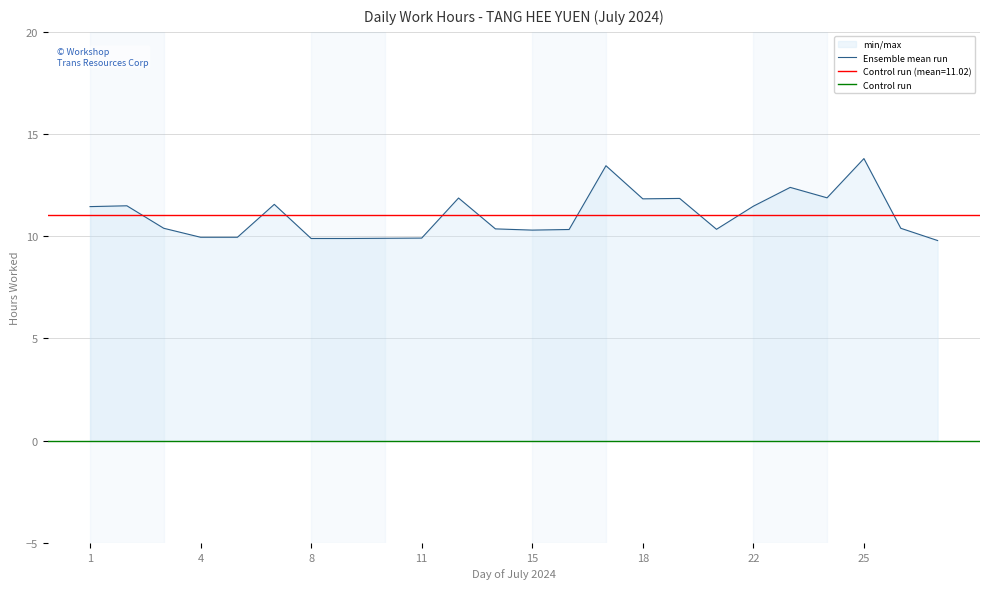

At which category does the data reach its first local peak?

2